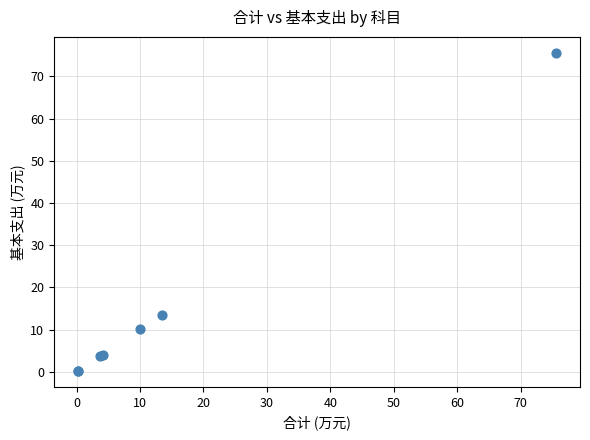

What Y value in the scatter plot is closest to 37?

13.4